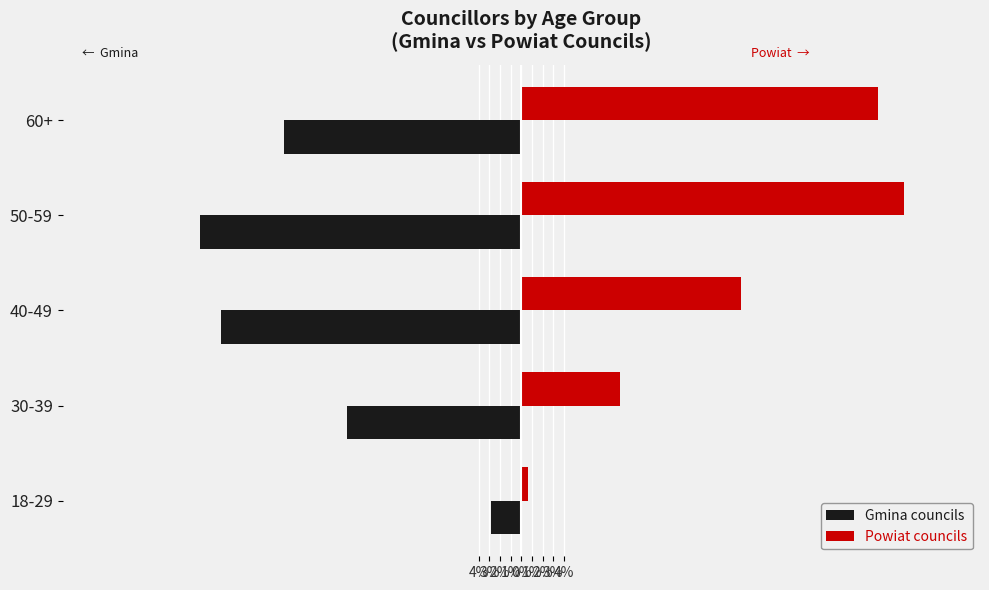

What are all the series names shown in the legend?

Gmina councils, Powiat councils